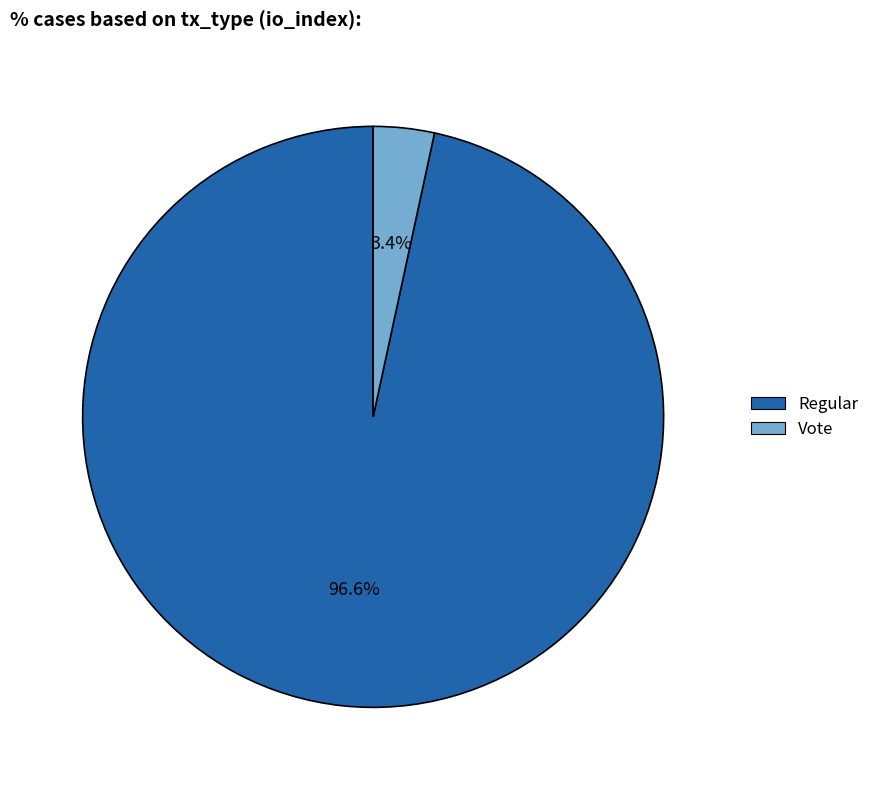

Rank the categories by value from highest to lowest.

Regular, Vote